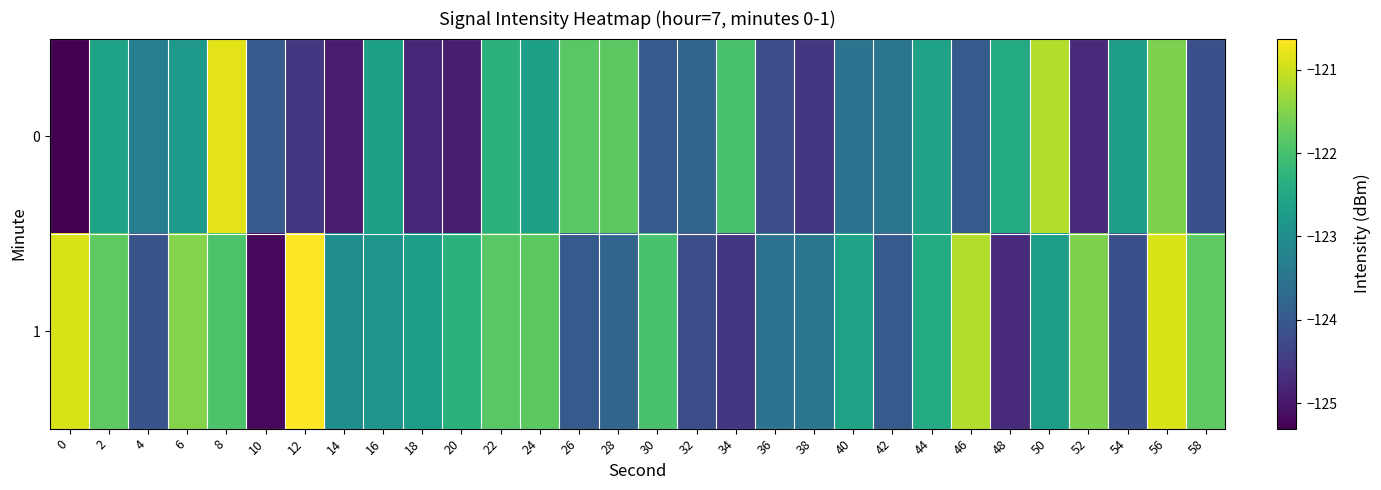

How many distinct data groups are displayed?

2